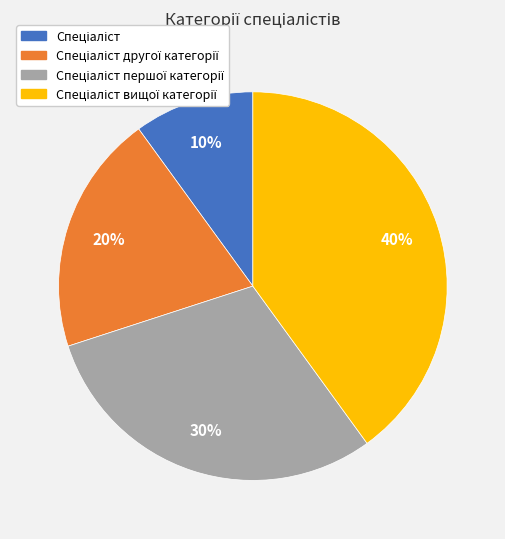

To the nearest percent, what is the difference between the largest and smallest slice percentages?

30%